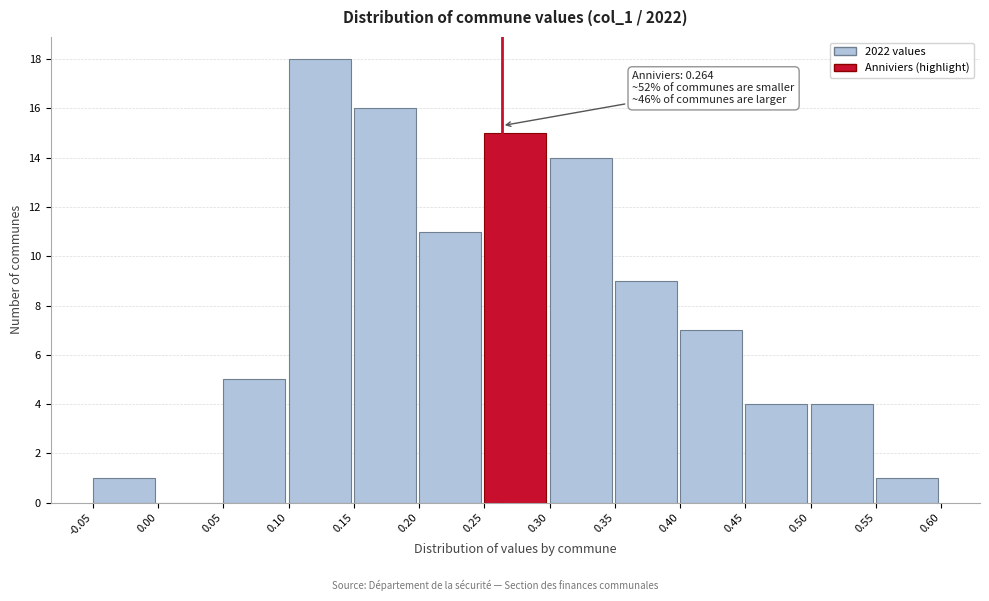

Over which range of the x-axis is the bar tallest?

0.10 to 0.15